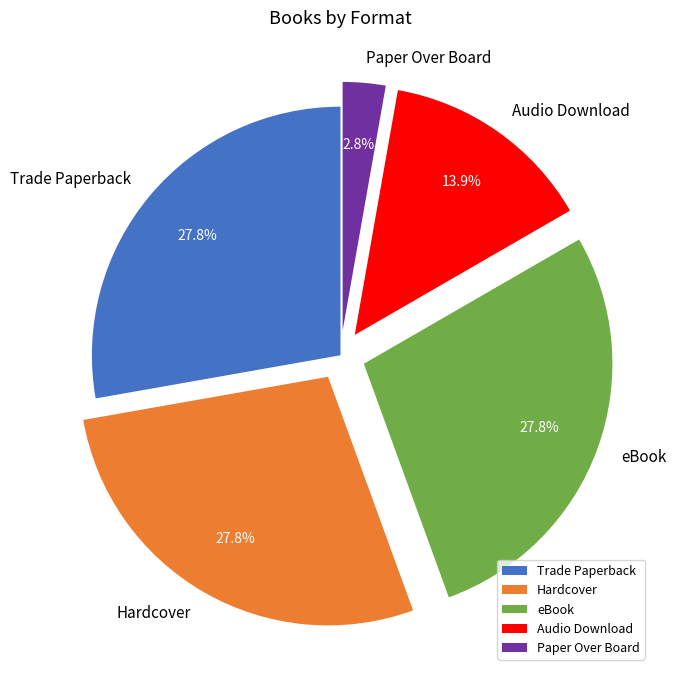

Between Trade Paperback and Audio Download, which is larger?

Trade Paperback